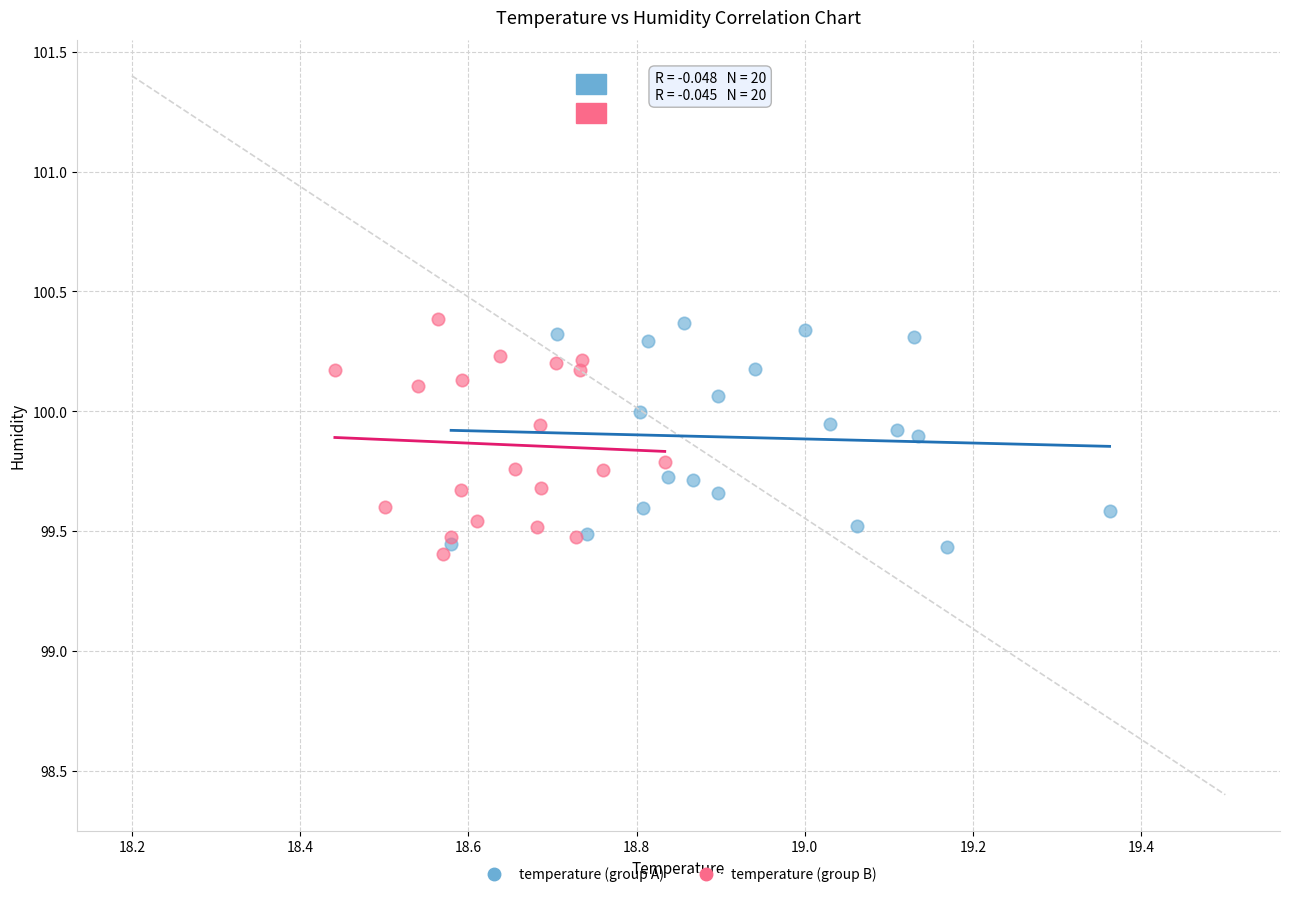

Which series has the widest spread of Y values?

temperature (group B)